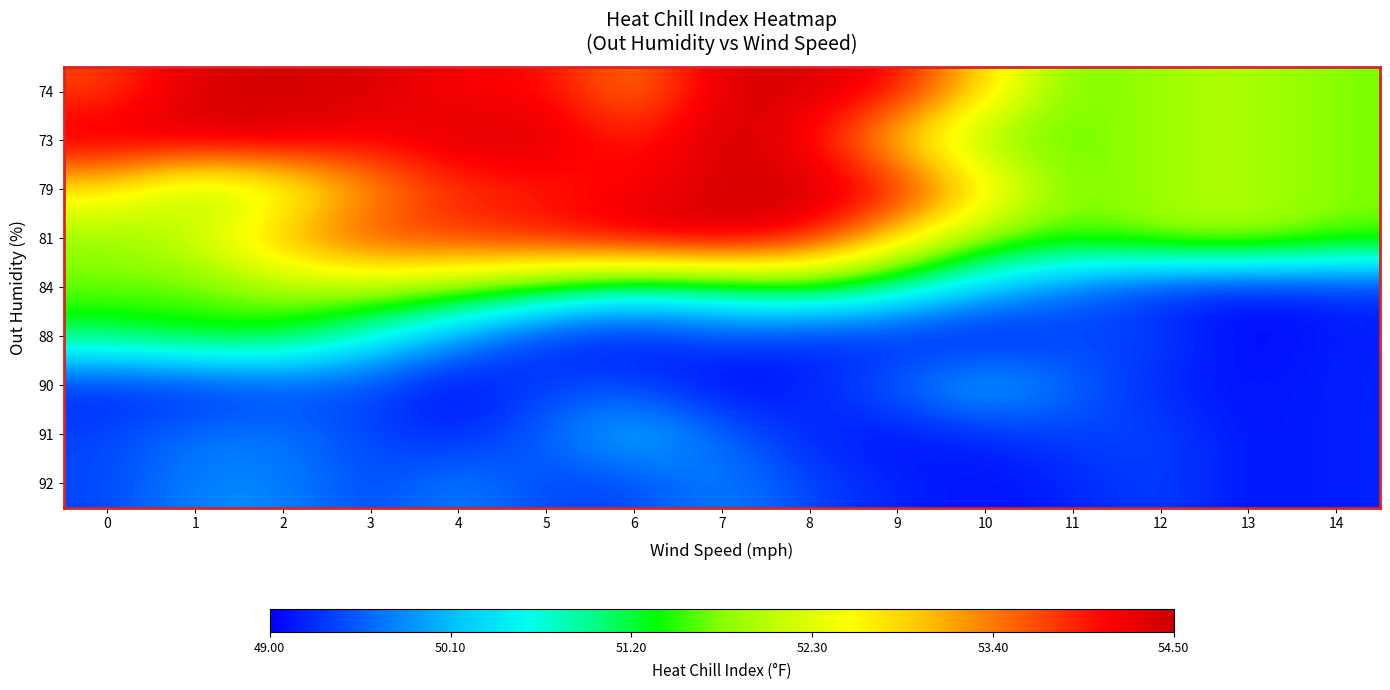

List the series in order of their peak value, highest first.

73, 79, 81, 74, 84, 88, 90, 91, 92